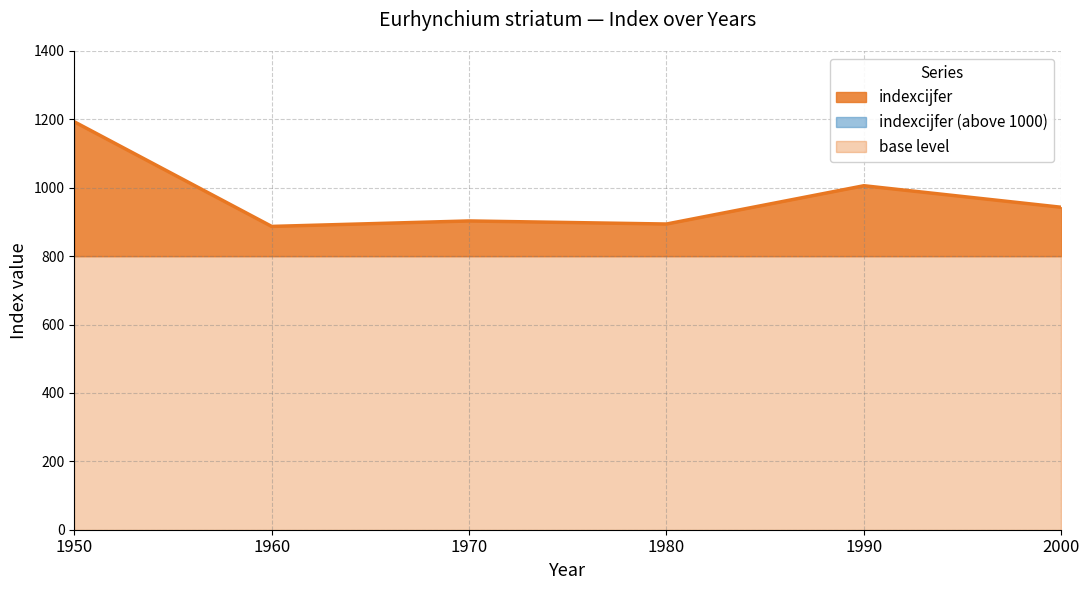

True or false: the data shows 943 at 2000.

True